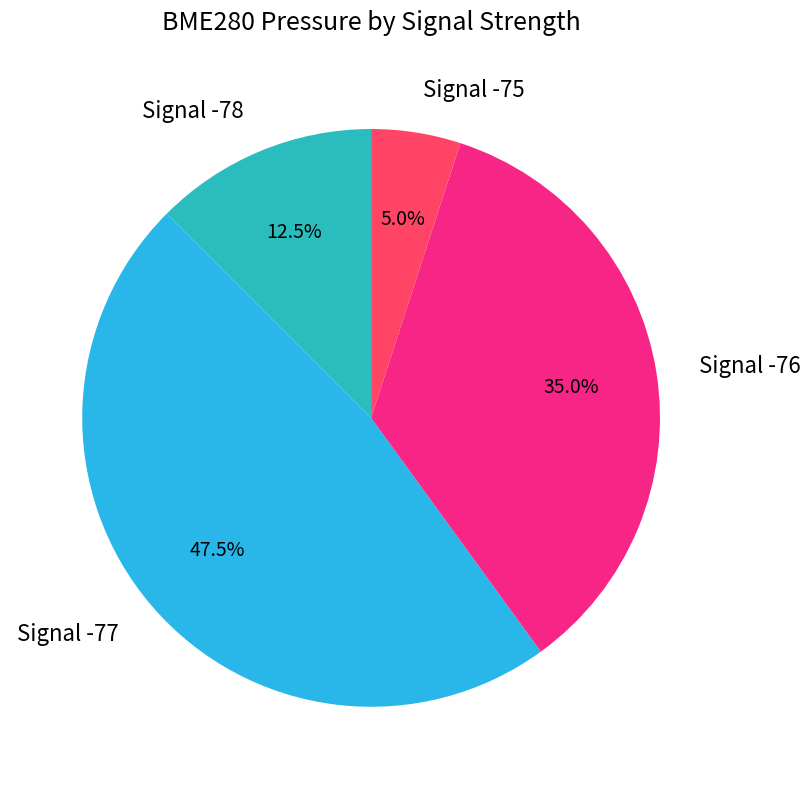

Approximately how many times larger is the value at Signal -76 compared to Signal -75?

7.0